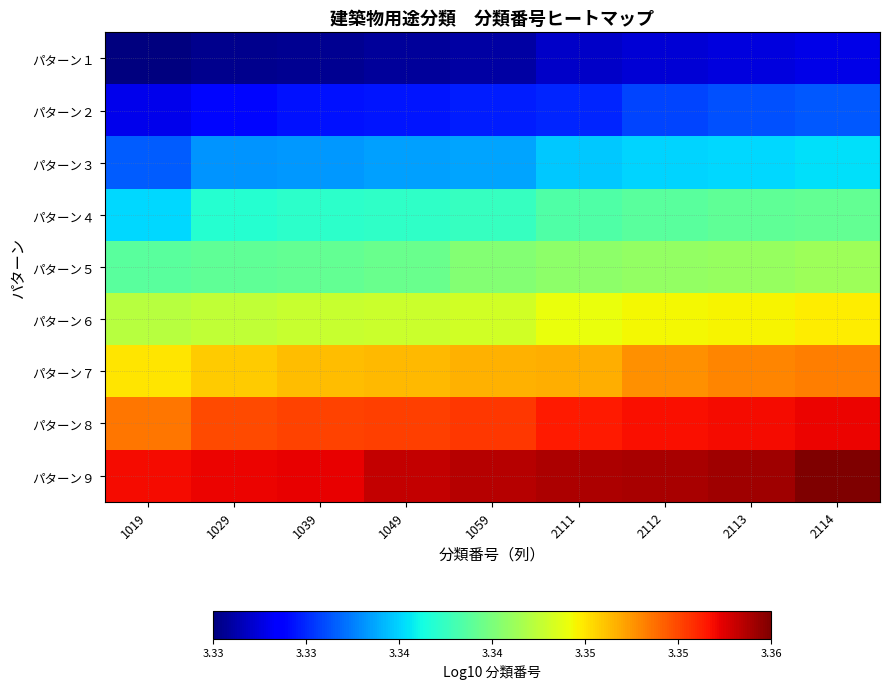

Reading left to right, what are all the values shown in this chart?

パターン１: 1019=3.3	1029=3.3	1039=3.3	1049=3.3	1059=3.3	2111=3.3	2112=3.3	2113=3.3	2114=3.3
パターン２: 1019=3.3	1029=3.3	1039=3.3	1049=3.3	1059=3.3	2111=3.3	2112=3.3	2113=3.3	2114=3.3
パターン３: 1019=3.3	1029=3.3	1039=3.3	1049=3.3	1059=3.3	2111=3.3	2112=3.3	2113=3.3	2114=3.3
パターン４: 1019=3.3	1029=3.3	1039=3.3	1049=3.3	1059=3.3	2111=3.3	2112=3.3	2113=3.3	2114=3.3
パターン５: 1019=3.3	1029=3.3	1039=3.3	1049=3.3	1059=3.3	2111=3.3	2112=3.3	2113=3.3	2114=3.3
パターン６: 1019=3.3	1029=3.3	1039=3.3	1049=3.3	1059=3.3	2111=3.3	2112=3.3	2113=3.3	2114=3.3
パターン７: 1019=3.3	1029=3.3	1039=3.3	1049=3.3	1059=3.3	2111=3.3	2112=3.4	2113=3.4	2114=3.4
パターン８: 1019=3.4	1029=3.4	1039=3.4	1049=3.4	1059=3.4	2111=3.4	2112=3.4	2113=3.4	2114=3.4
パターン９: 1019=3.4	1029=3.4	1039=3.4	1049=3.4	1059=3.4	2111=3.4	2112=3.4	2113=3.4	2114=3.4